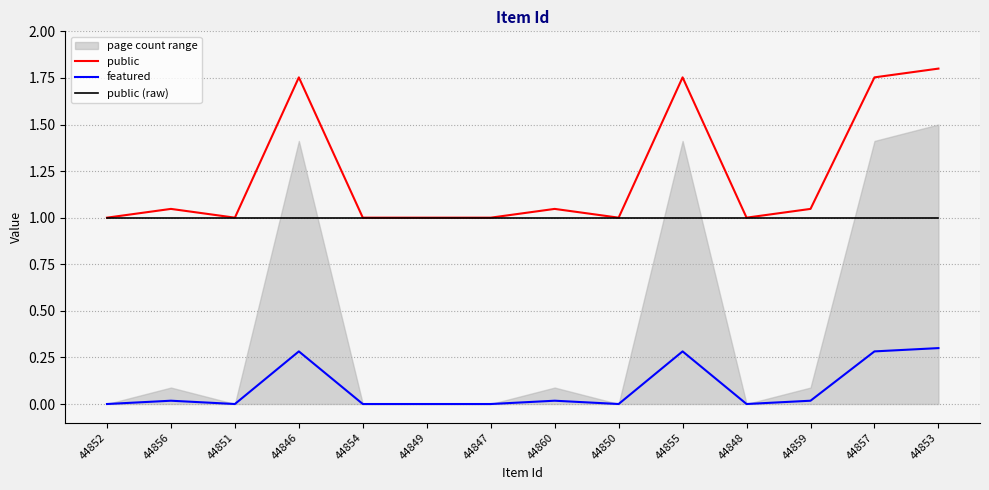

At 44849, list the series in order from largest to smallest.

public, public (raw), featured